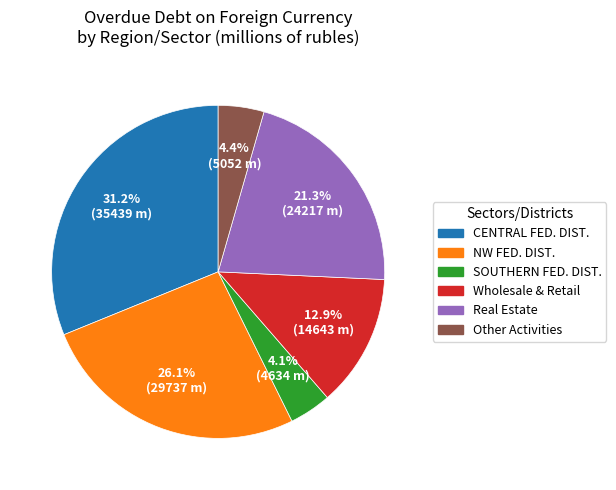

How many segments does this pie chart have?

6